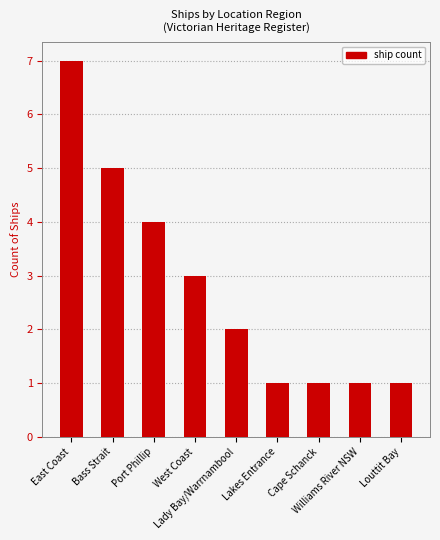

What is the label of the 3rd bar from the left?

Port Phillip